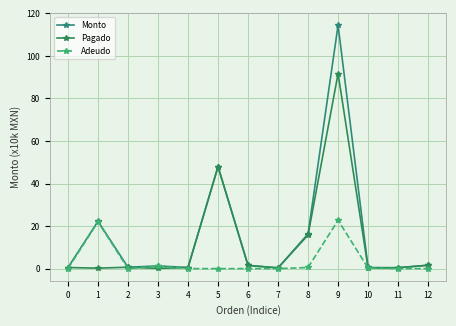

What is the lowest value of the Monto series?

0.3